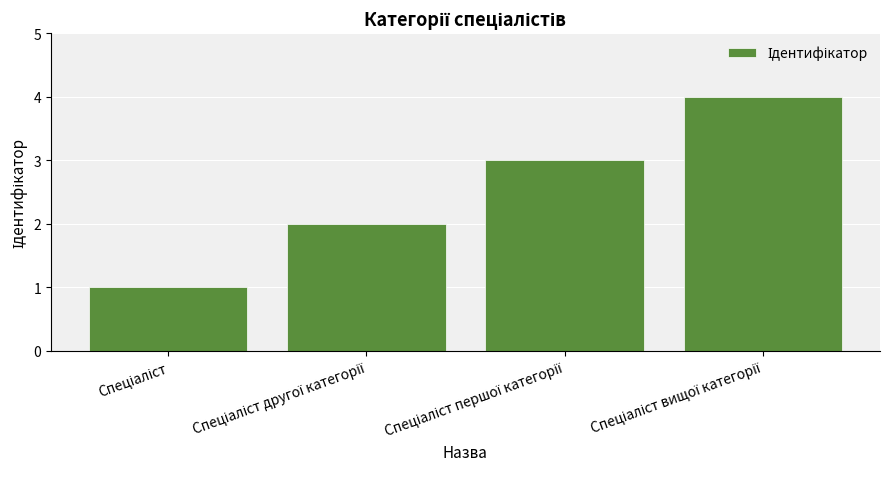

What is the minimum value shown in the chart?

1